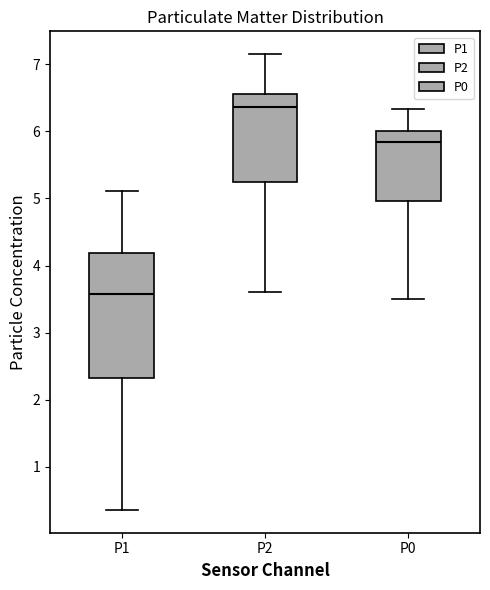

Where is the upper edge of the box for P1 on the y-axis? The values are not printed on the chart, so give them approximately, as read against the axis.

4.2